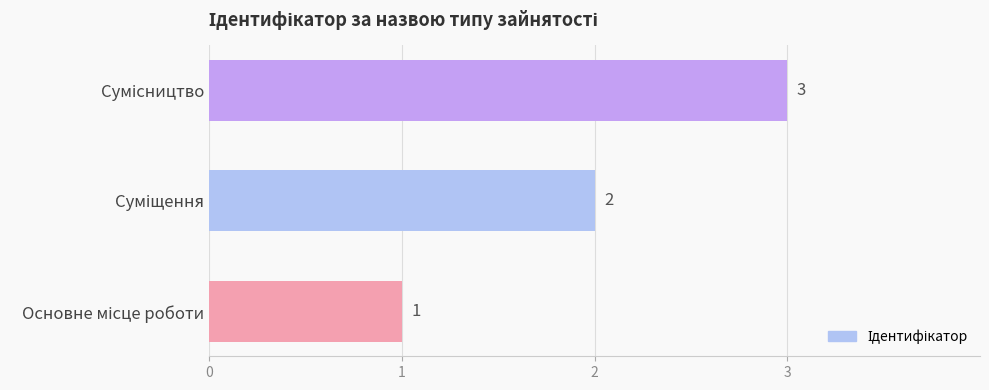

What is the sum of all values?

6